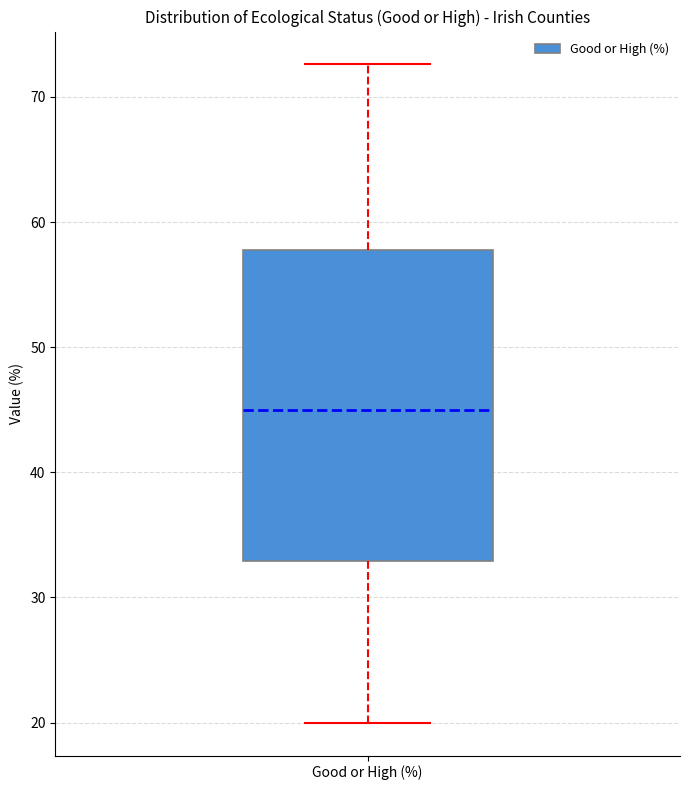

Read this box plot against the y-axis: the position of the median line, the range covered by the box, and the ends of both whiskers. The values are not printed on the chart, so give them approximately, as read against the axis.

median 45, box 33 to 58, whiskers 20 to 73